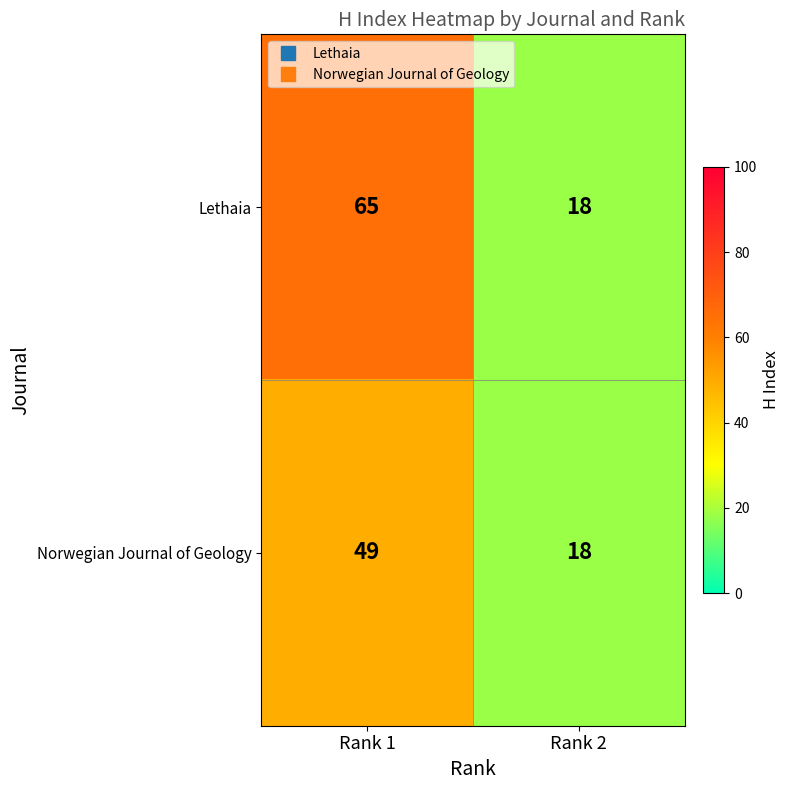

Reading left to right, what are all the values shown in this chart?

Lethaia: 65	18
Norwegian Journal of Geology: 49	18